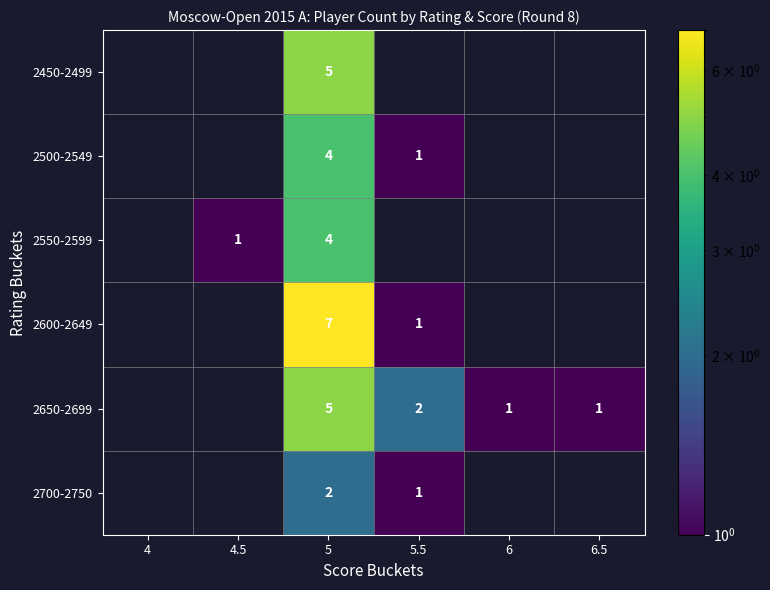

Is it true that 2600-2649 equals 7 at 5?

True